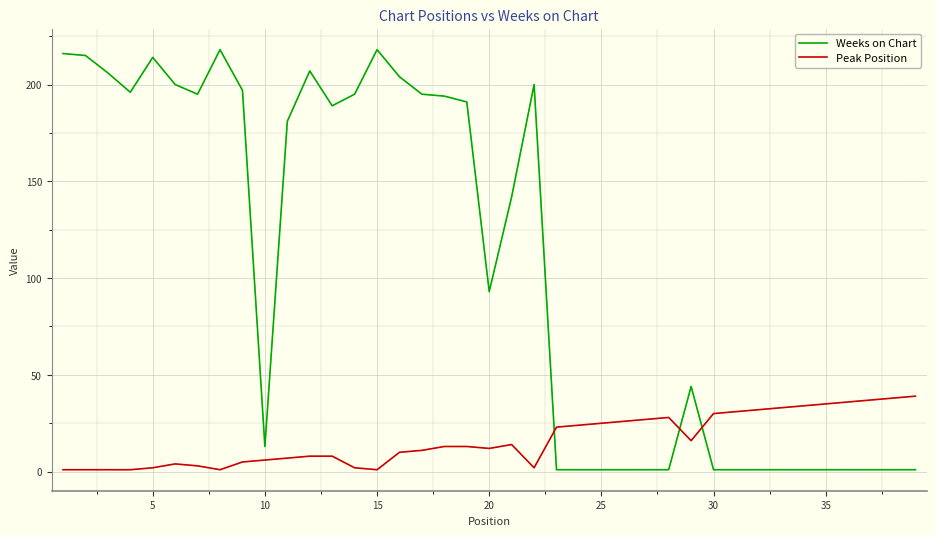

List the series in order of their peak value, highest first.

Weeks on Chart, Peak Position